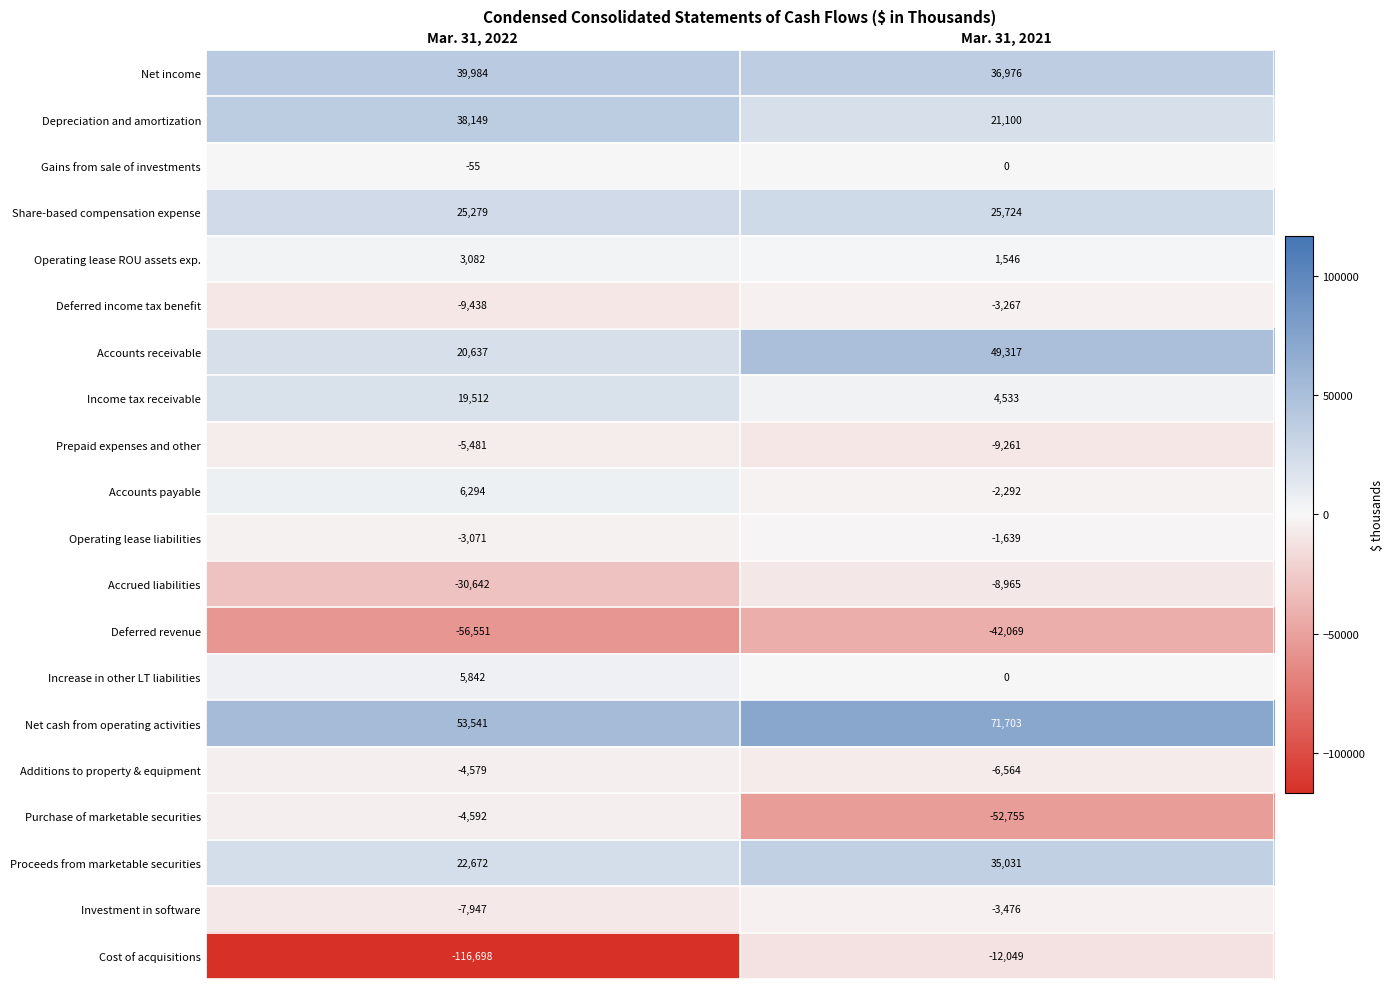

What is the difference between the highest and lowest values at Mar. 31, 2022?

170239